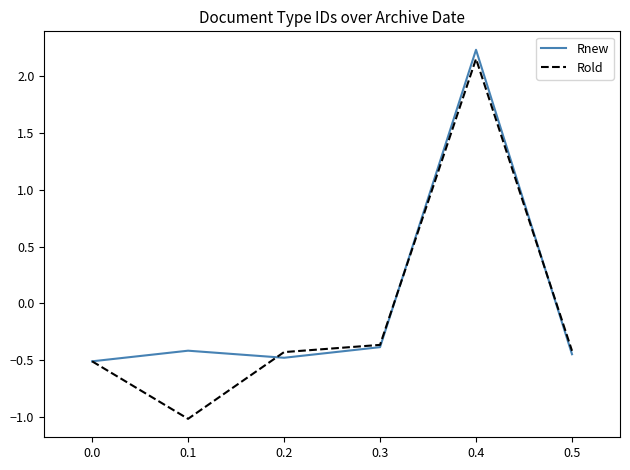

How many values in Rold are below zero?

5